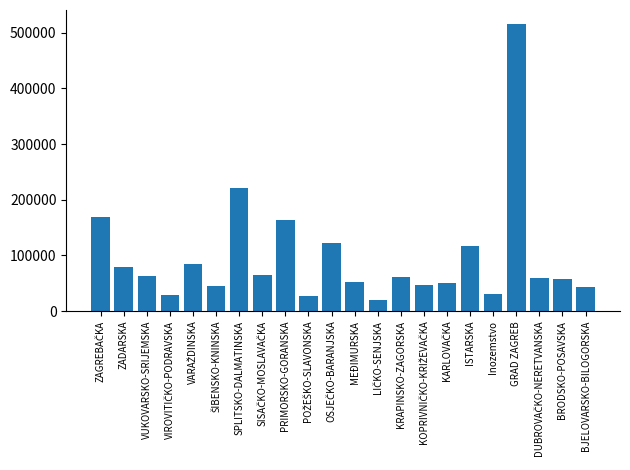

Which has a higher value, ISTARSKA or KRAPINSKO-ZAGORSKA?

ISTARSKA